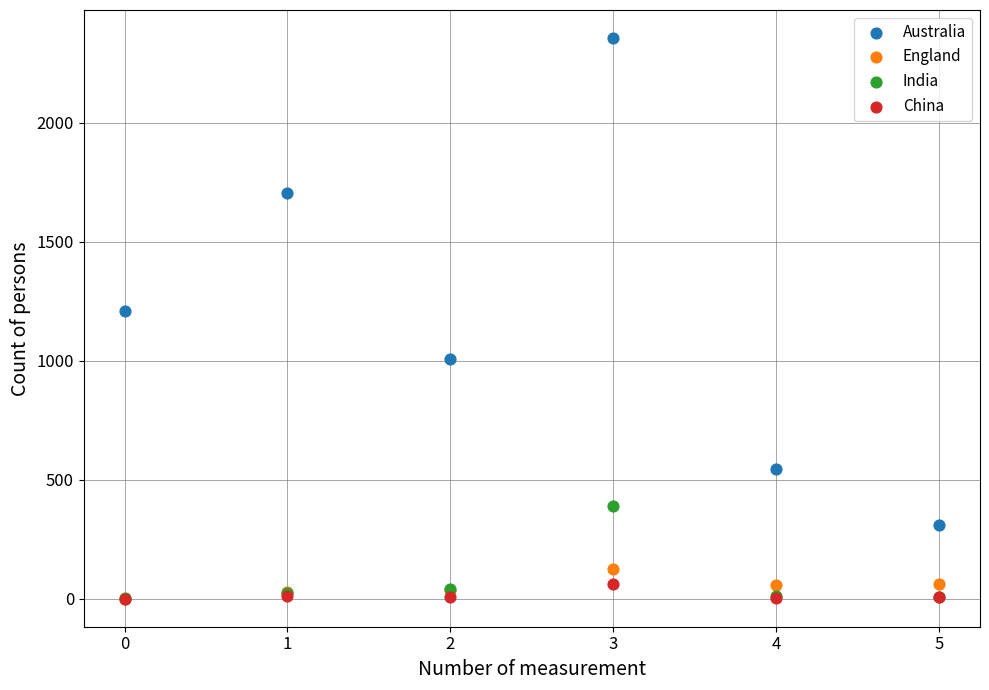

Across all series, what Y value is closest to 1177?

1209